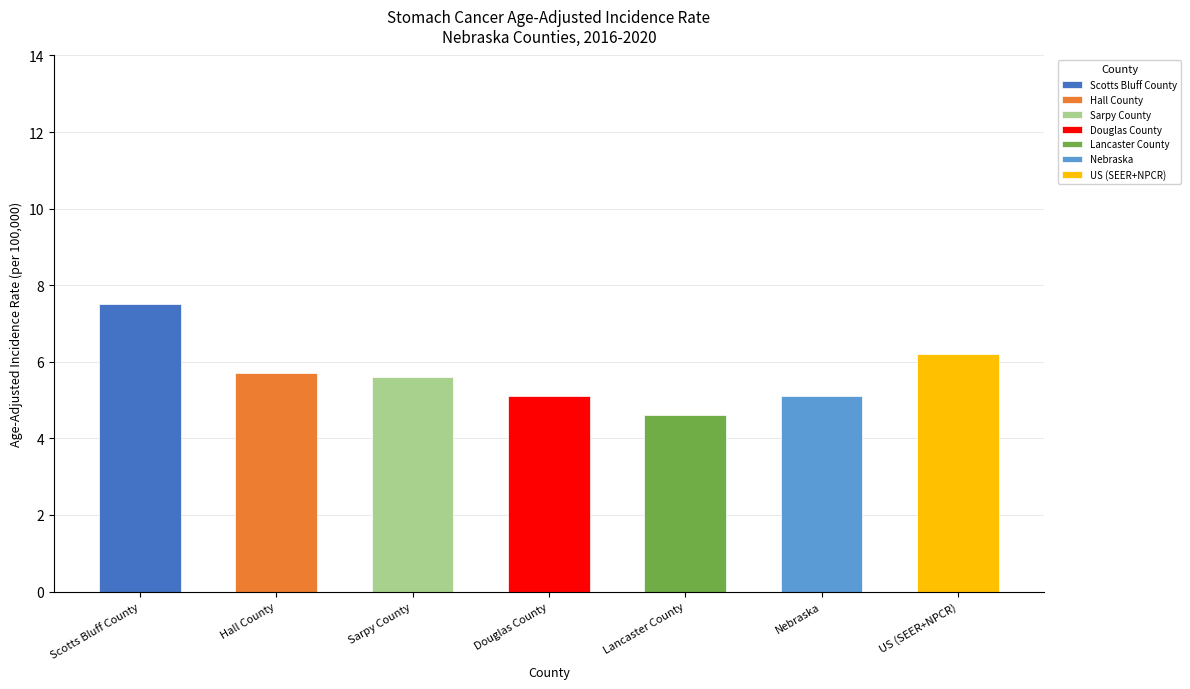

Is it true that the value at Scotts Bluff County is 7.5?

True